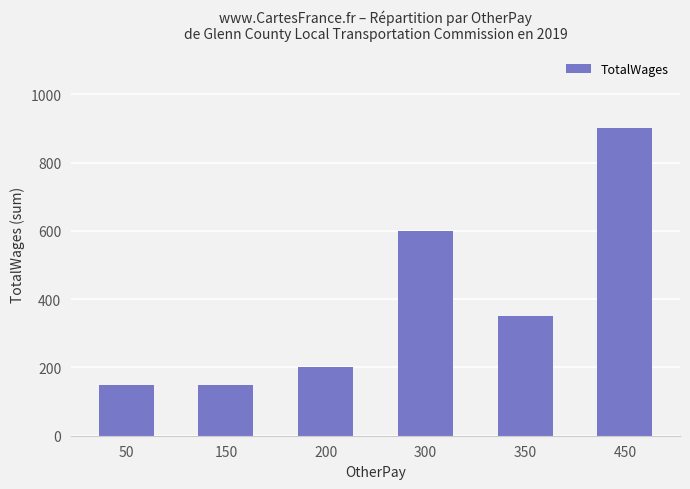

At which label is the value closest to 525?

300